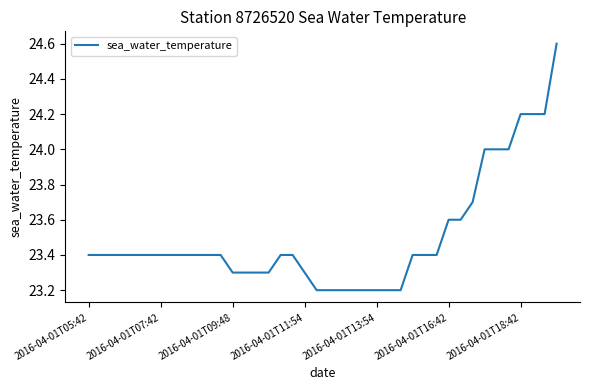

What is the difference between the maximum and minimum values?

1.4